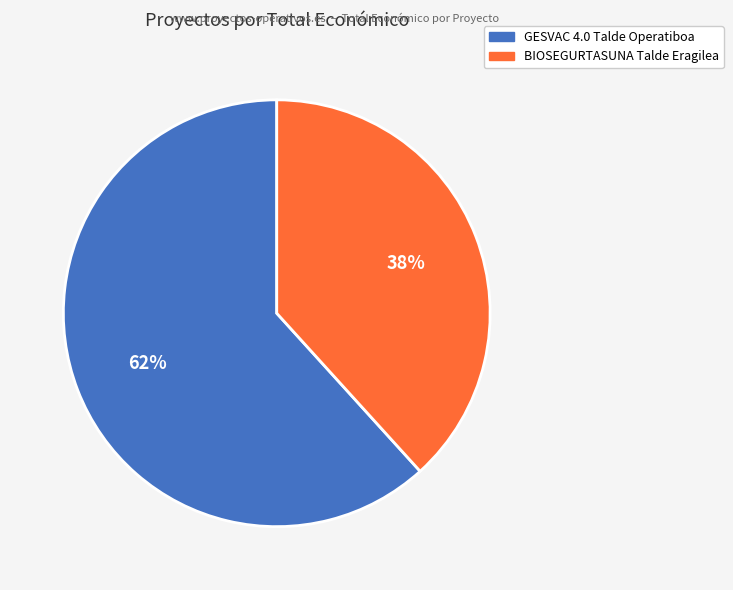

What is the ratio of the value at GESVAC 4.0 Talde Operatiboa to the value at BIOSEGURTASUNA Talde Eragilea?

1.6